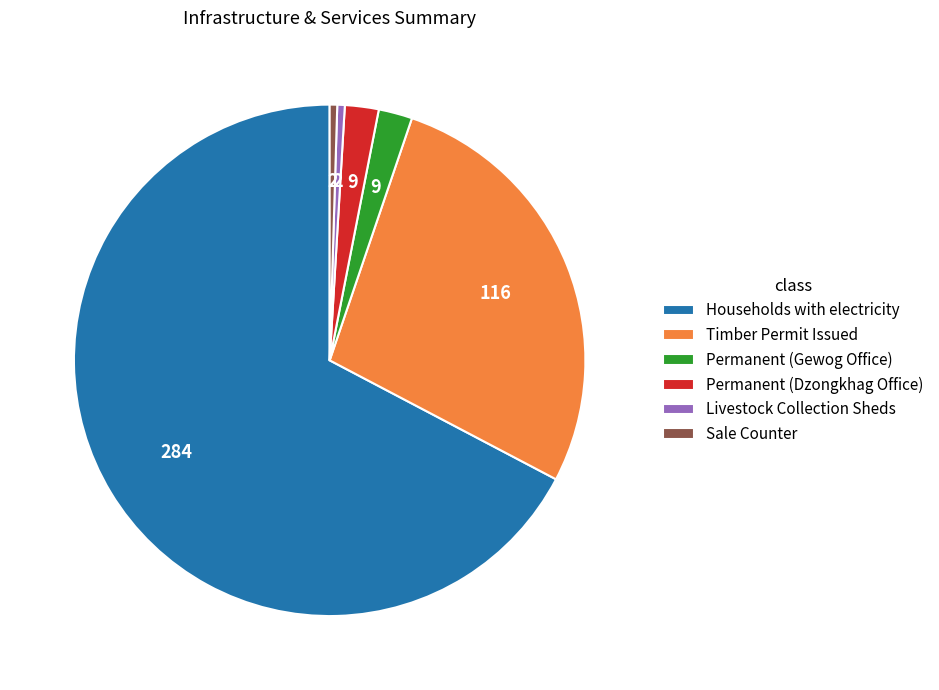

Does Households with electricity account for over 50% of the chart?

Yes